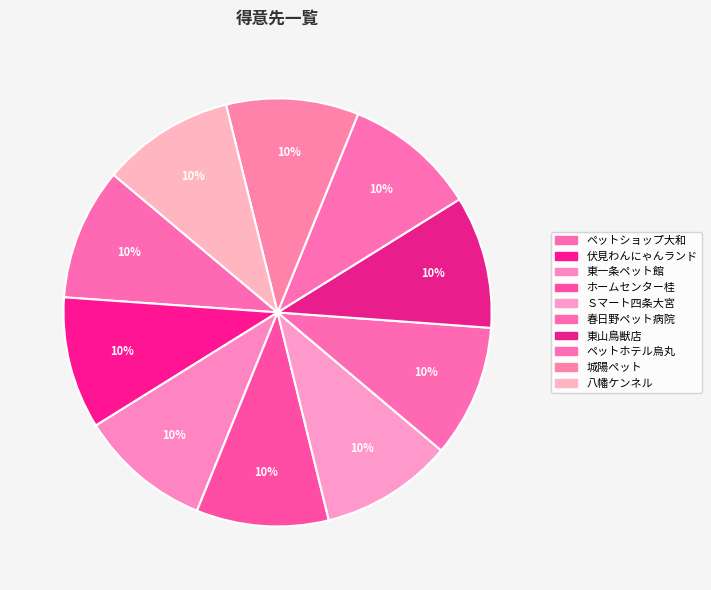

What is the ratio of the value at 八幡ケンネル to the value at 東山鳥獣店?

1.0